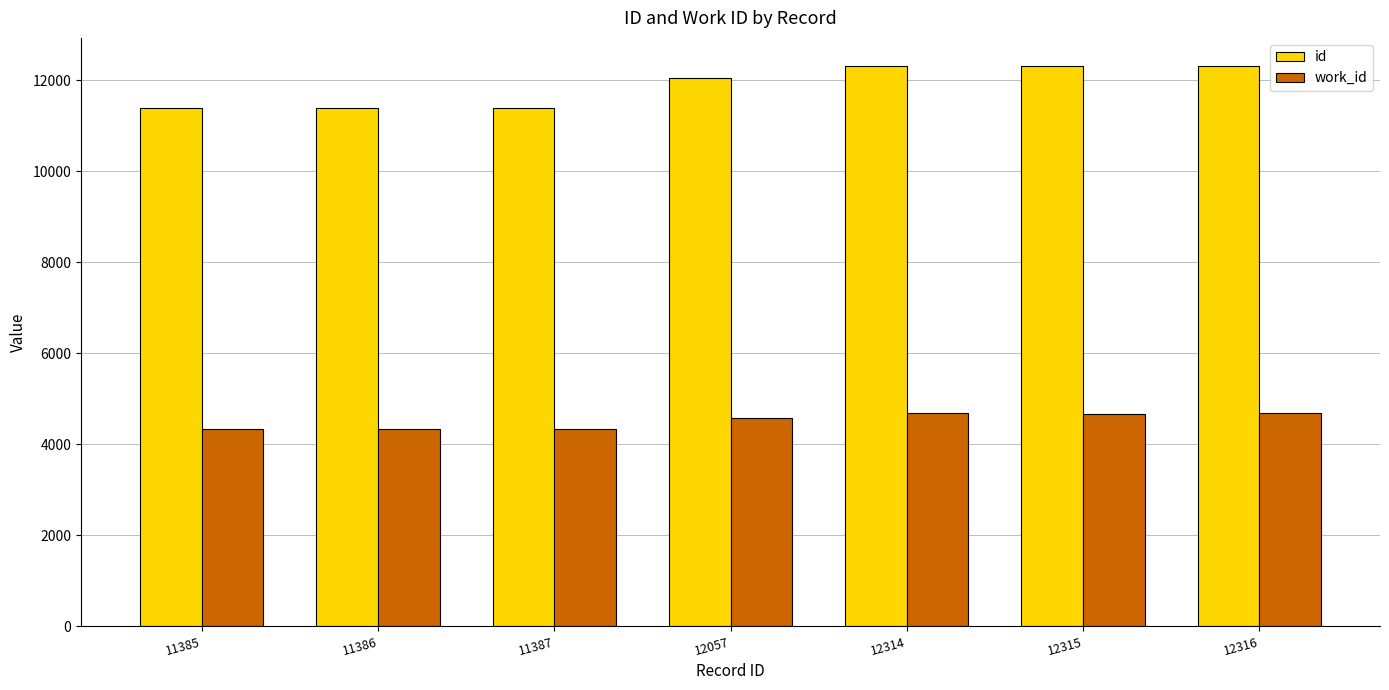

List the series in order of their peak value, lowest first.

work_id, id